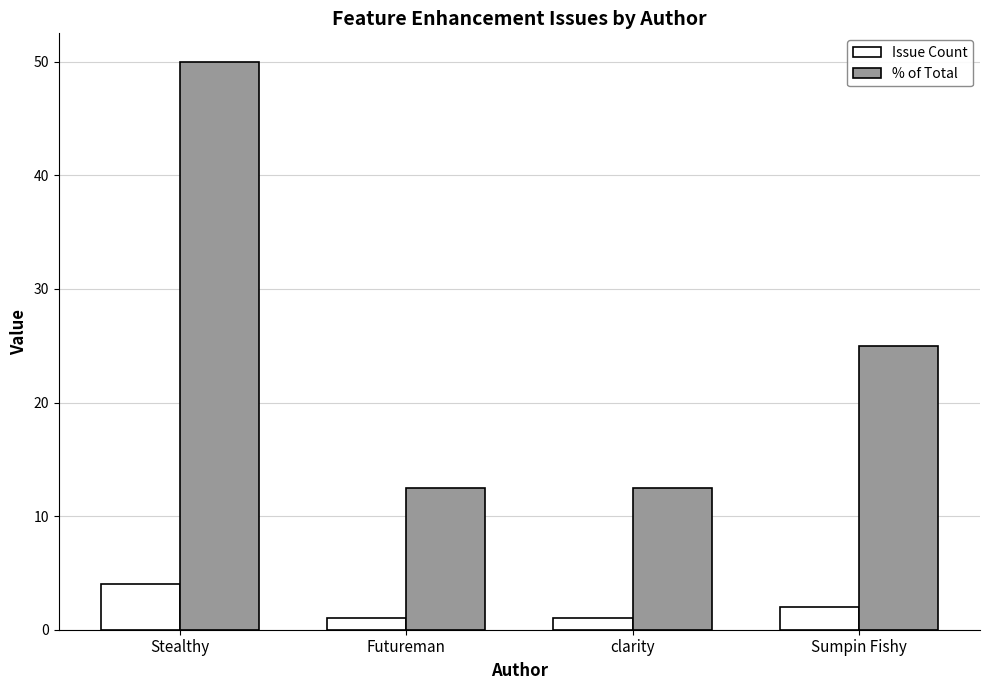

Which series has the largest total across all categories?

% of Total